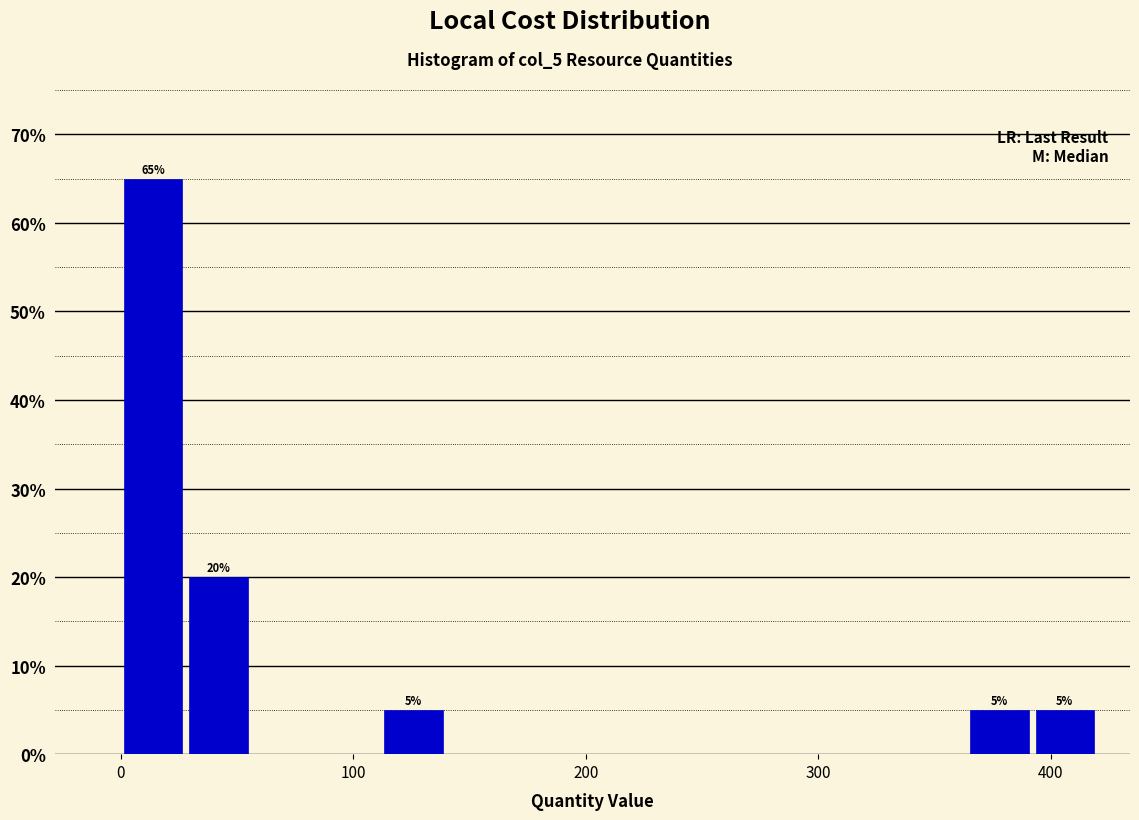

Read against the x-axis, roughly where is the centre of the tallest bar?

10